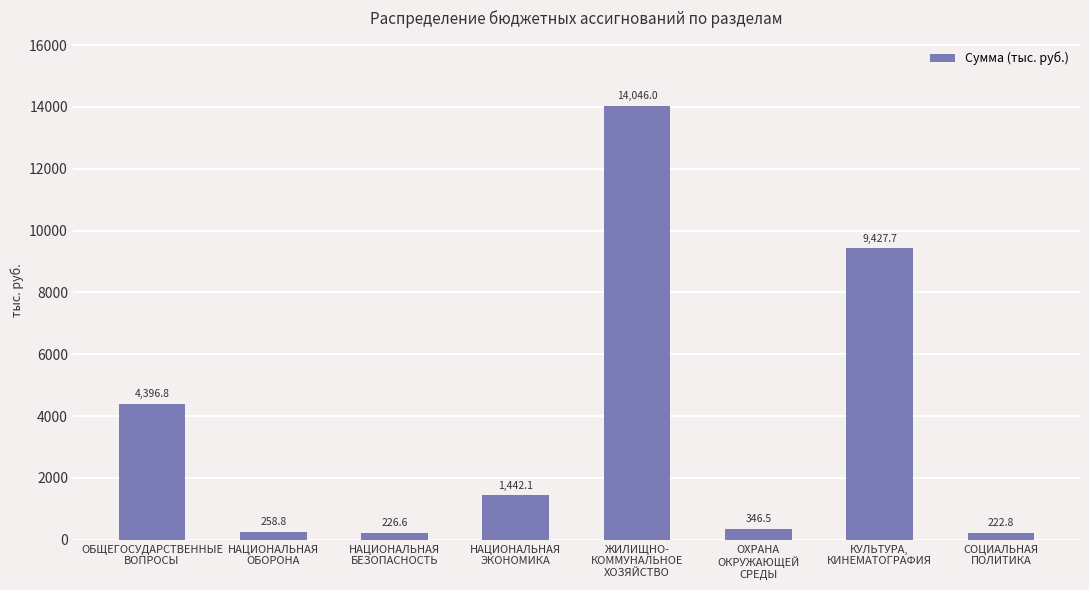

How many values exceed 1442?

4